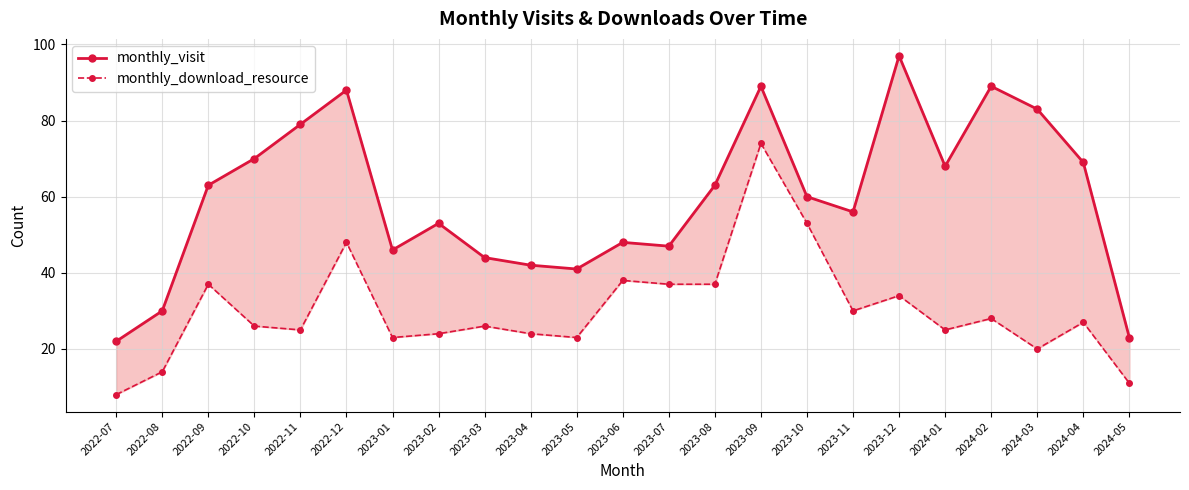

Is this an area chart (filled region under the line)?

No